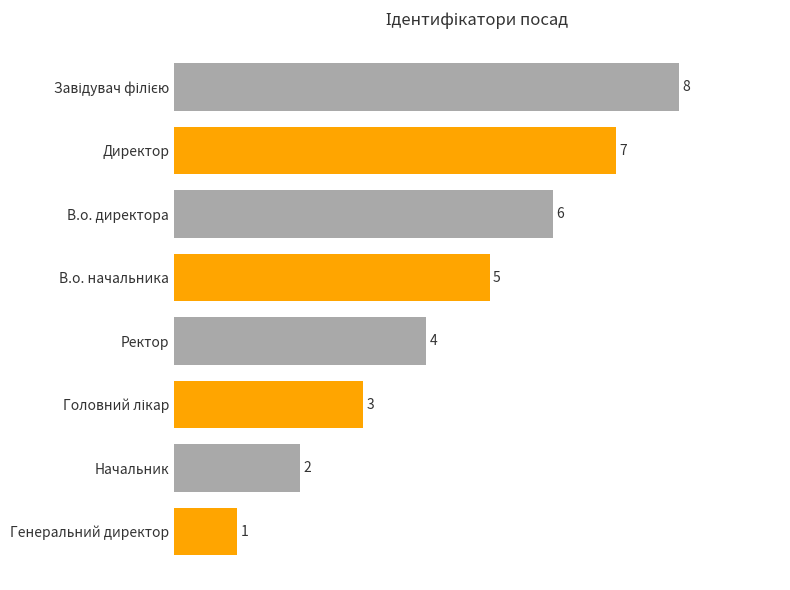

What is the value of the 5th bar from the top?

4